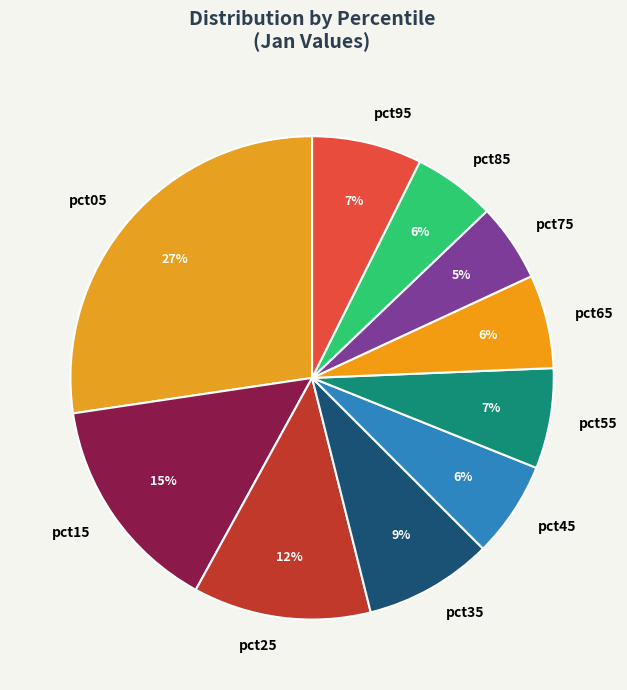

How many segments does this pie chart have?

10